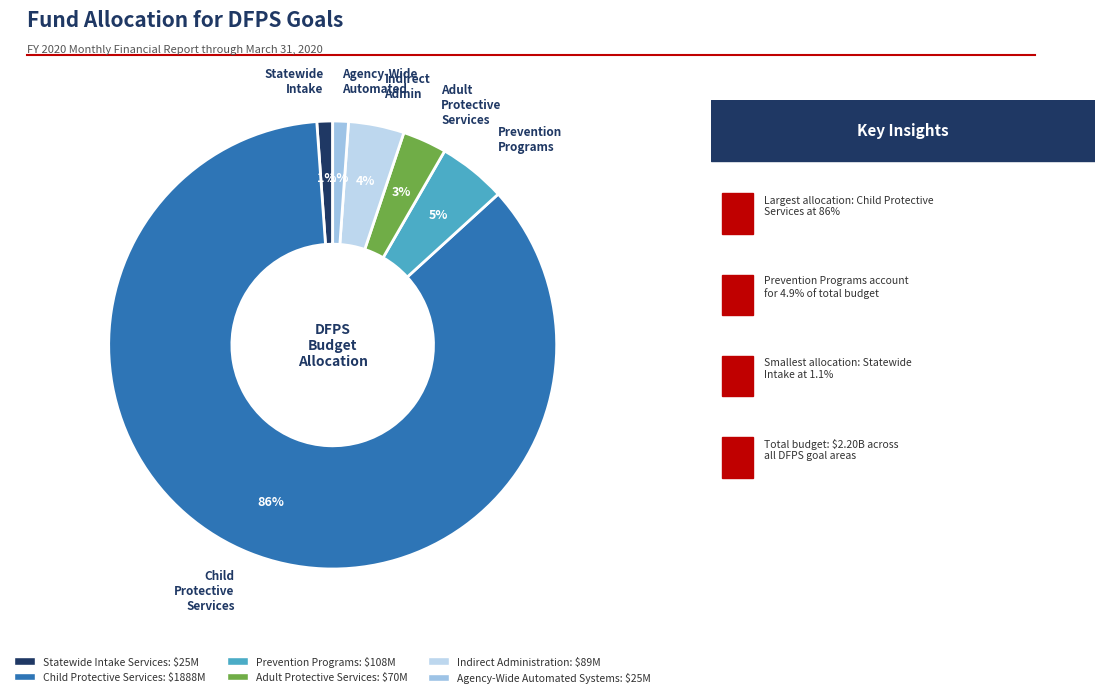

What is the majority slice?

Child Protective Services